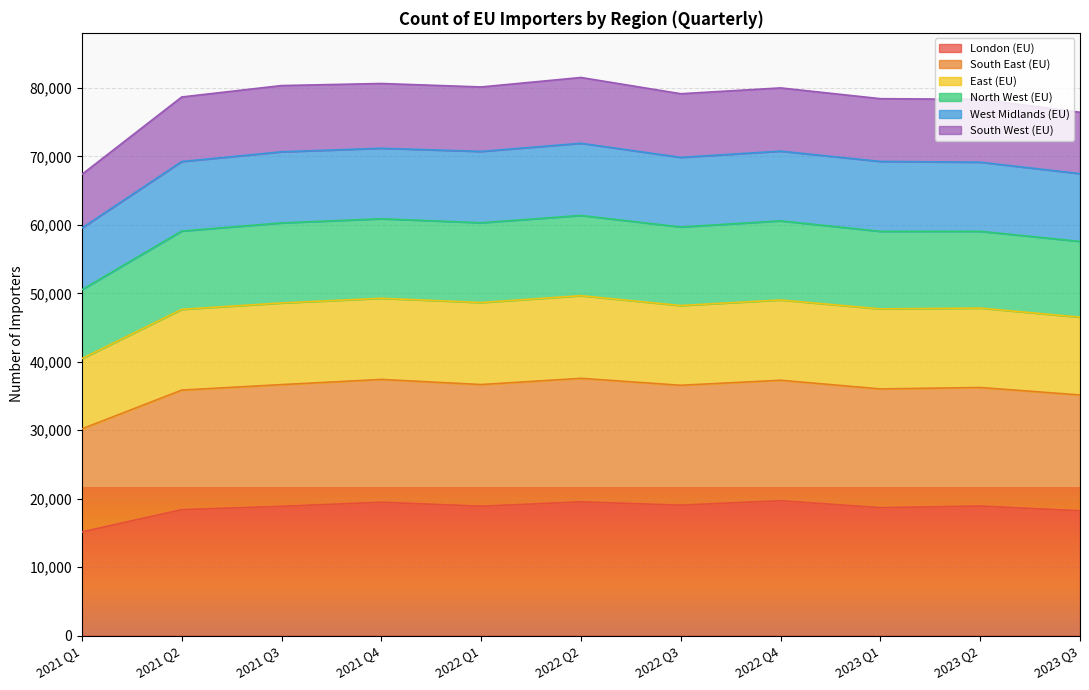

Does the chart display data point markers on the line(s)?

No